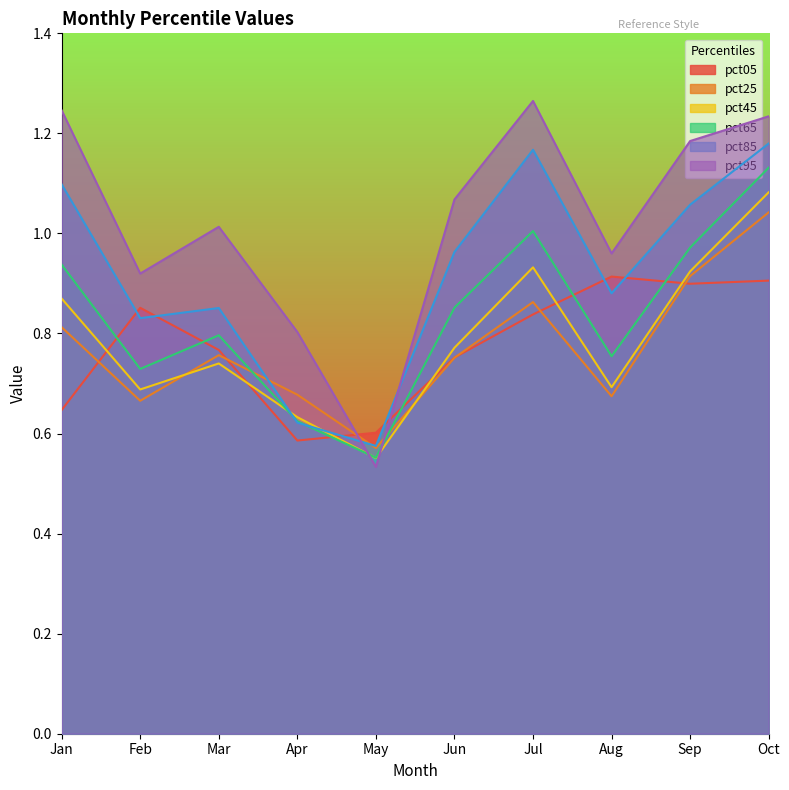

What is the total value across all series at Jun?

5.2